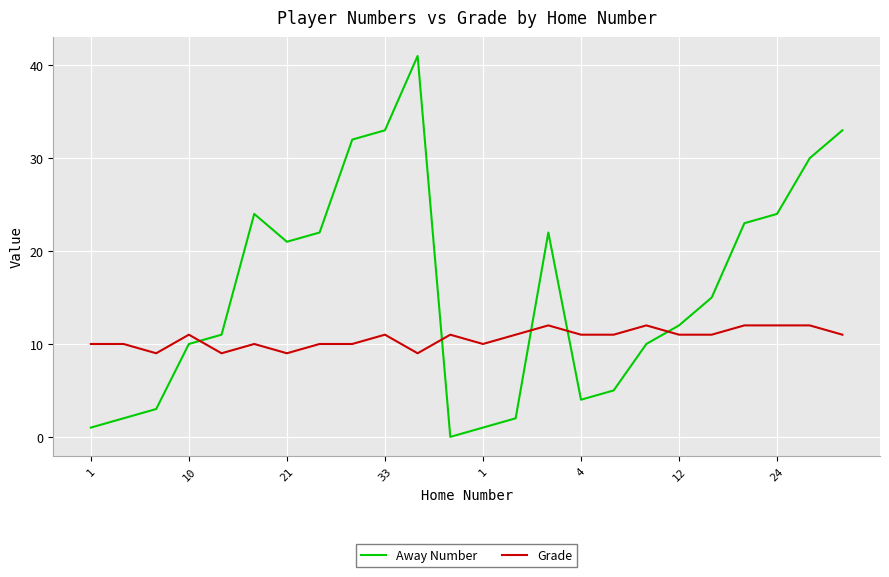

How many times do Away Number and Grade cross each other?

5